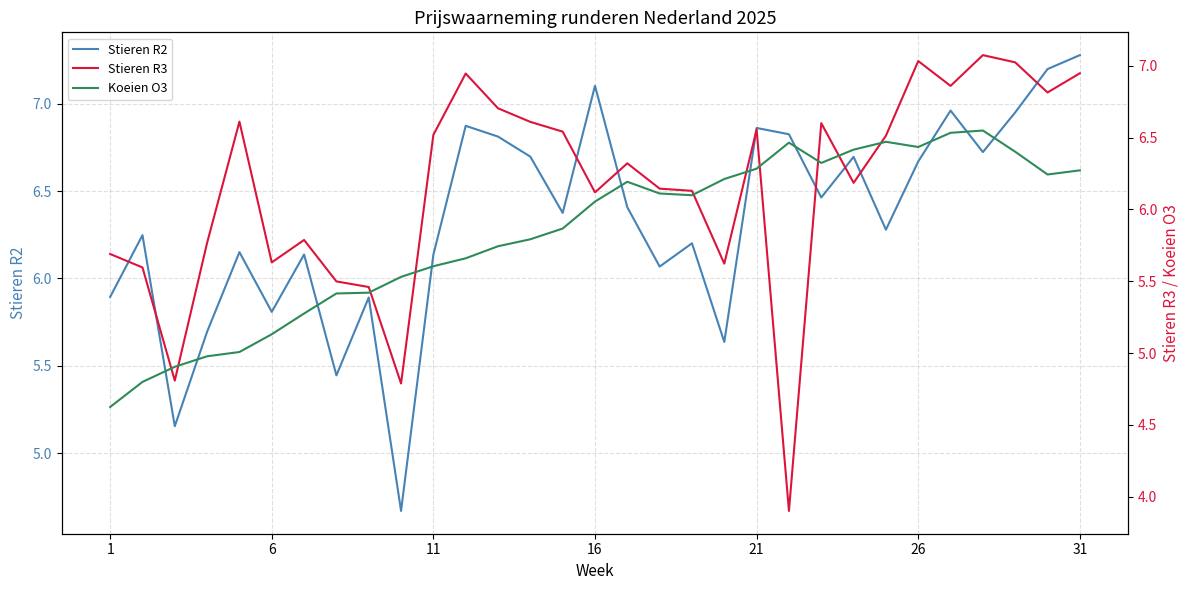

What is the difference between the second highest and minimum values in the Stieren R2 series?

2.5